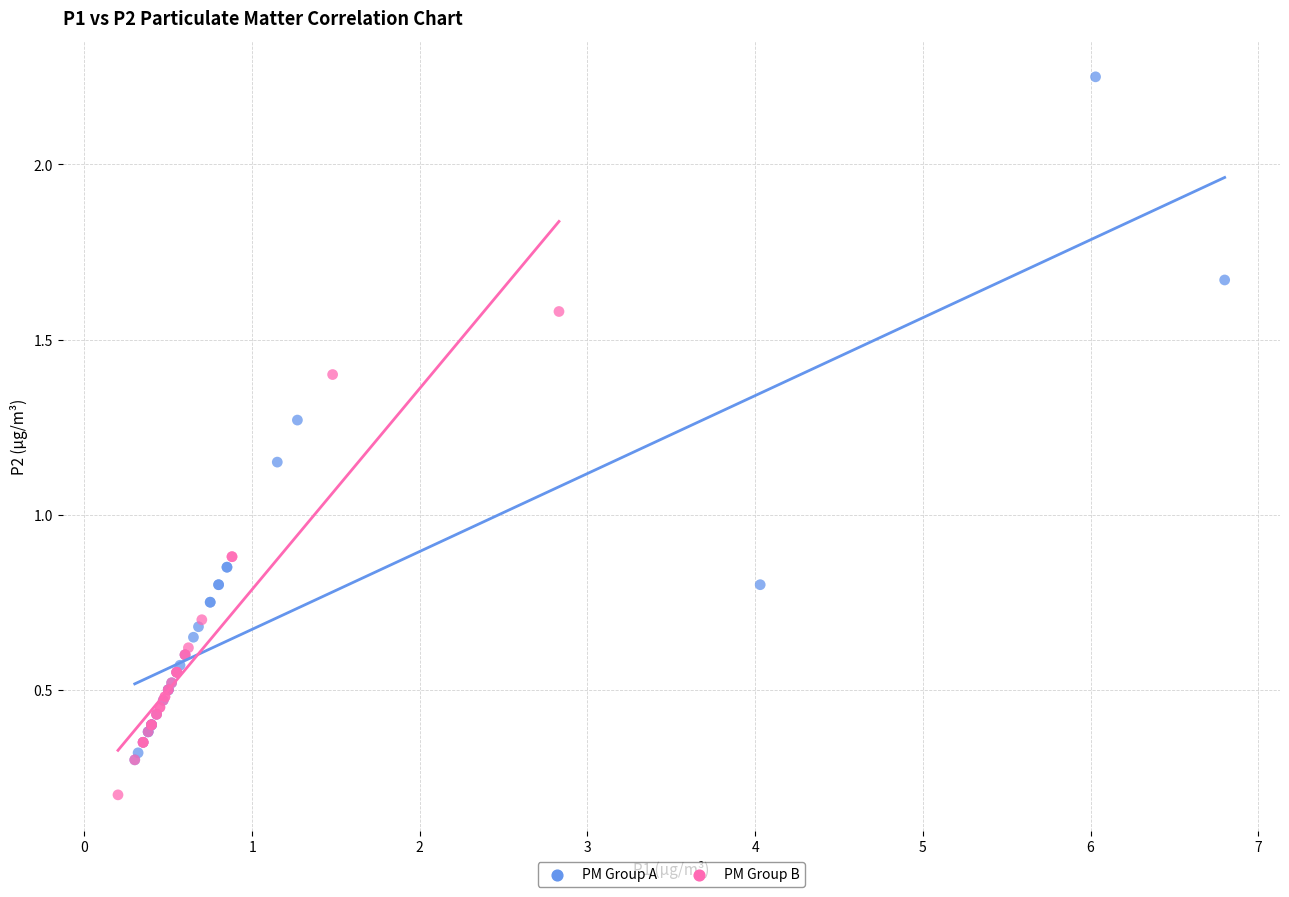

What are all the series names shown in the legend?

PM Group A, PM Group B